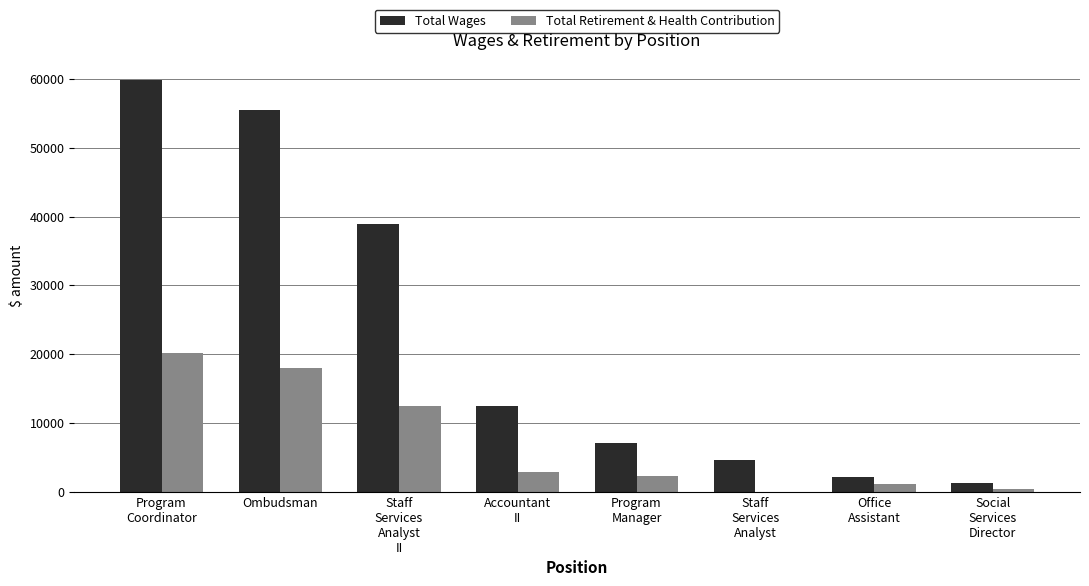

Reading right to left, list all the values displayed in this chart.

Total Wages: 1231	2122	4656	7074	12509	38922	55491	59808
Total Retirement & Health Contribution: 336	1081	0	2234	2857	12386	17916	20201